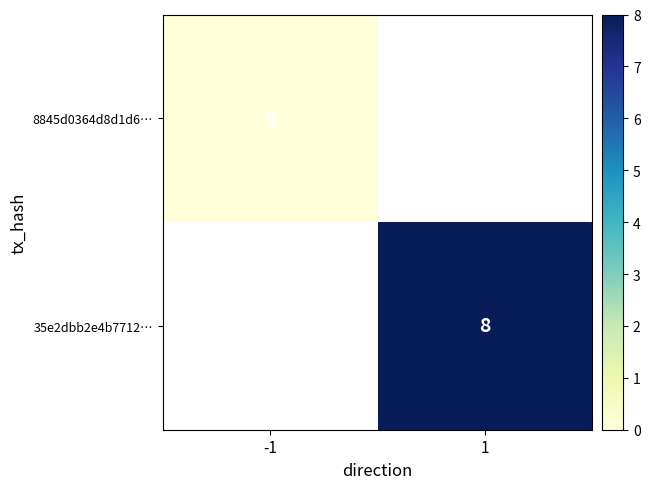

True or false: 35e2dbb2e4b7712… has a value of 5.0 at 1.

False